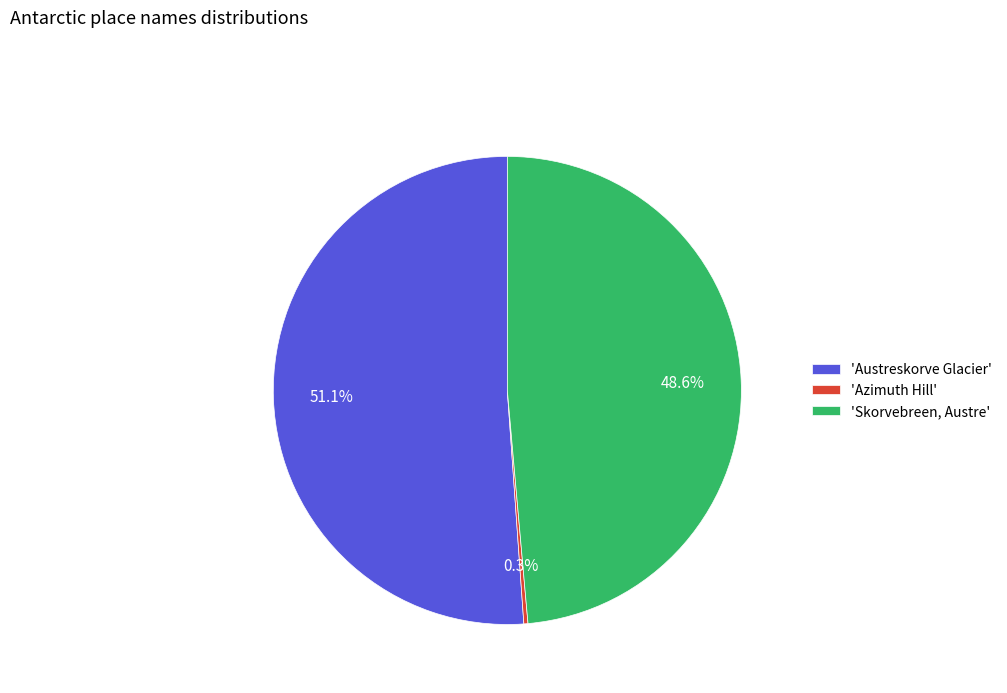

How much of the chart is everything except 'Azimuth Hill'?

99.7%